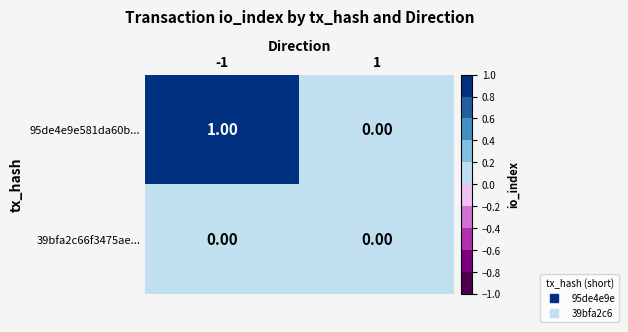

Which series changed the most between -1 and 1?

95de4e9e581da60b...